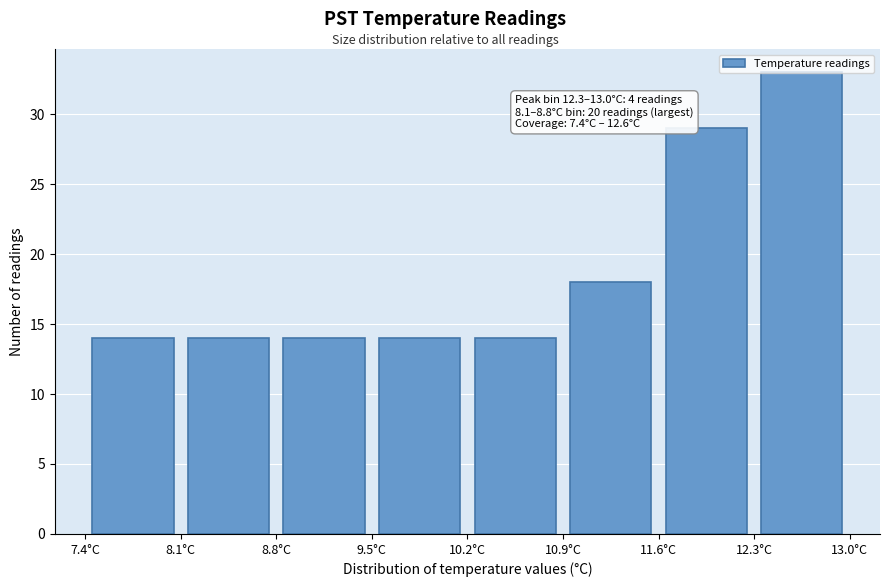

Over which range of the x-axis is the bar tallest?

12.3 to 13.0